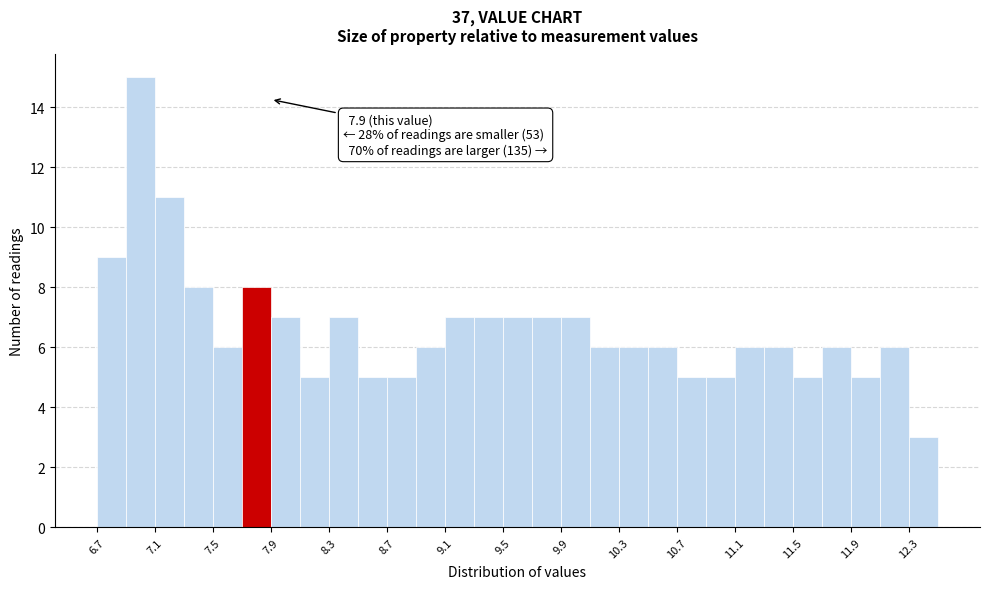

Over which range of the x-axis is the bar tallest?

6.9 to 7.1